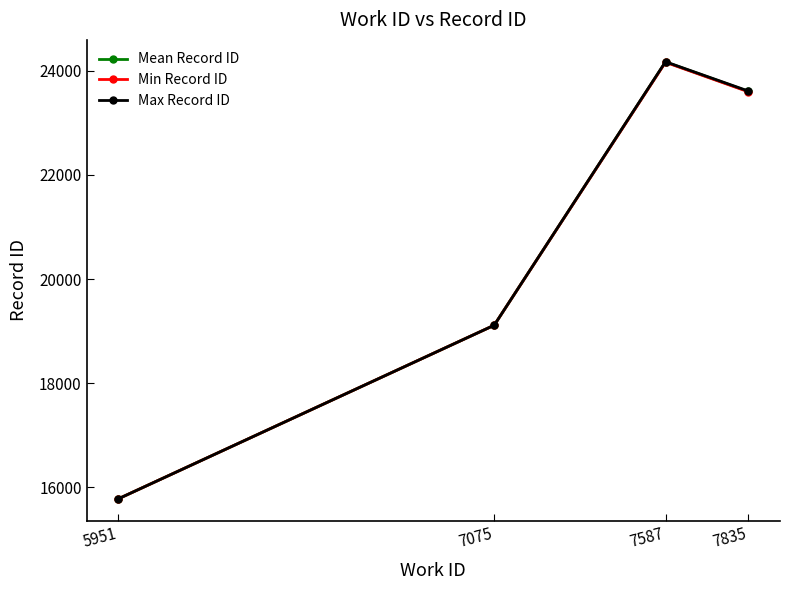

Reading right to left, what are all the values shown in this chart?

Mean Record ID: 7835=23599.5	7587=24165.7	7075=19113.0	5951=15780.0
Min Record ID: 7835=23593.0	7587=24160.0	7075=19113.0	5951=15780.0
Max Record ID: 7835=23607.0	7587=24170.0	7075=19113.0	5951=15780.0